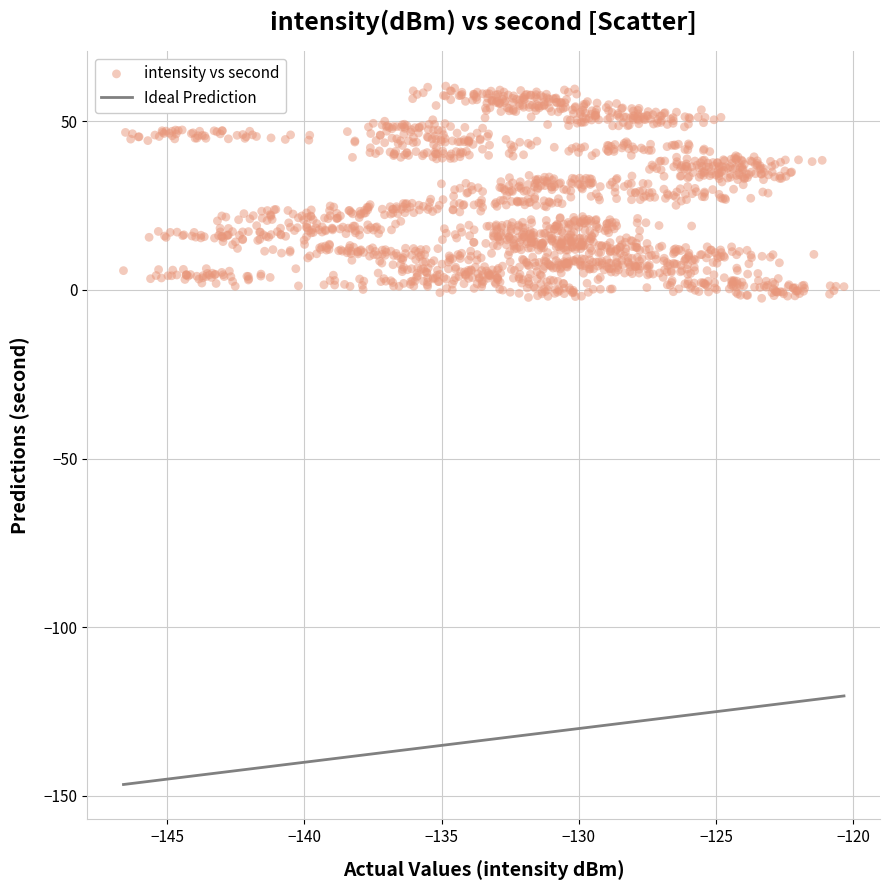

What is the range of Y values (max minus min)?

62.9